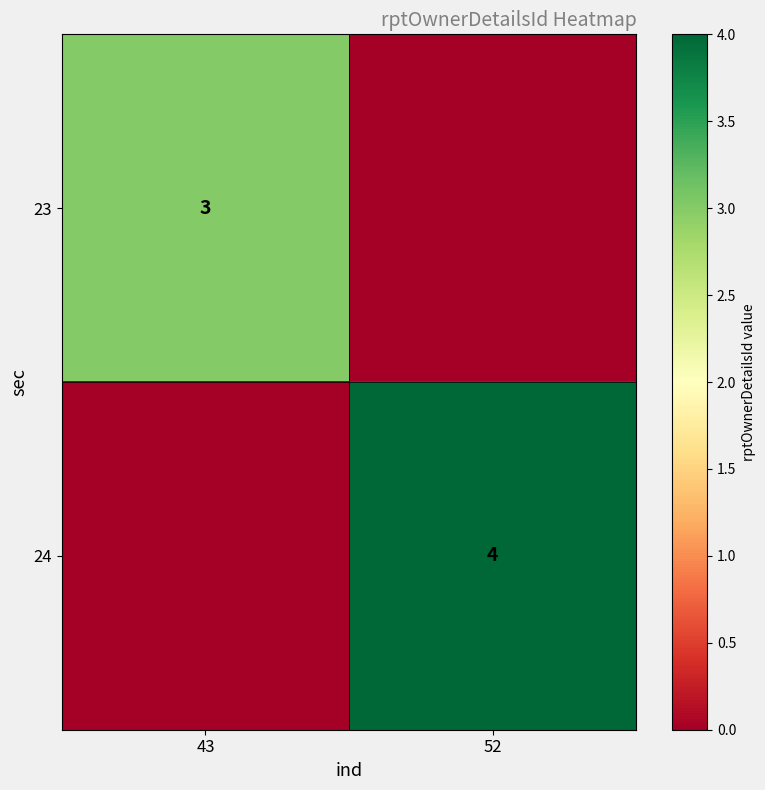

The value of 24 at 52 is 7. True or false?

False